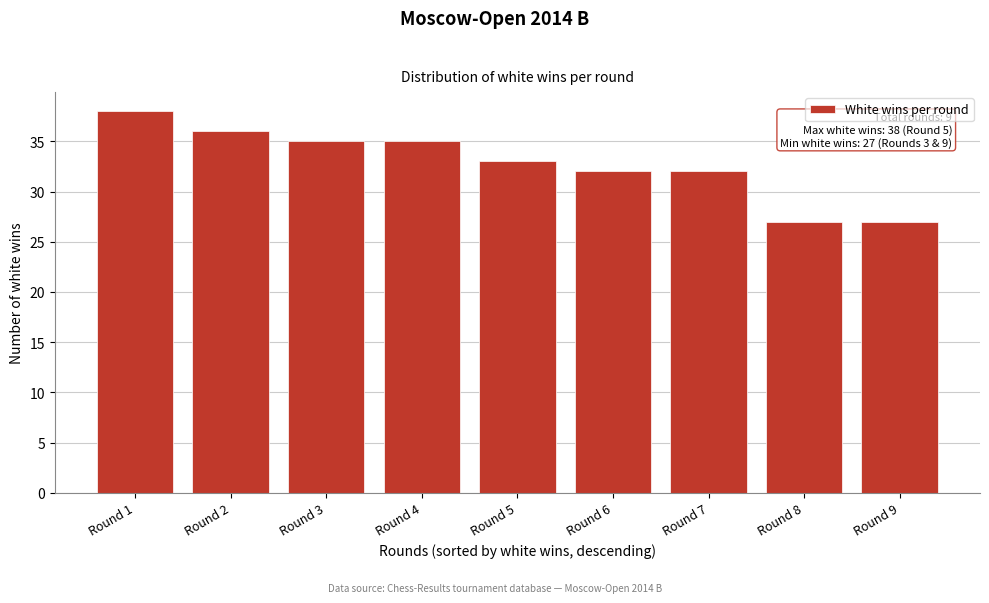

Reading left to right, what are all the values shown in this chart?

38	36	35	35	33	32	32	27	27